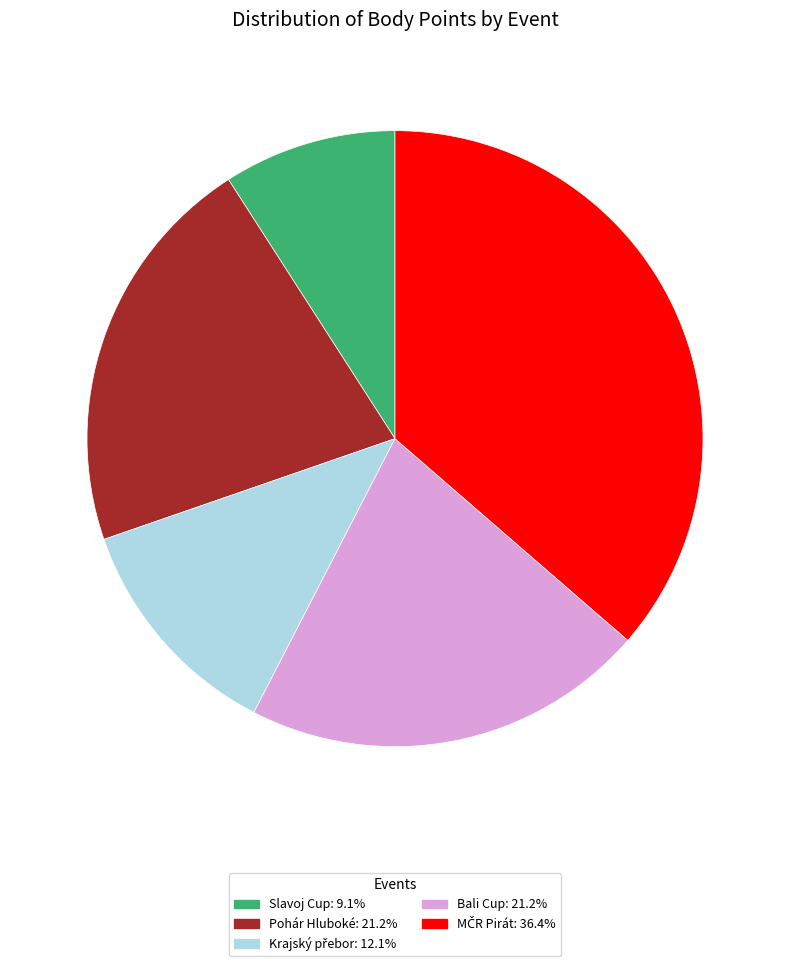

Is there a majority slice in this chart?

No